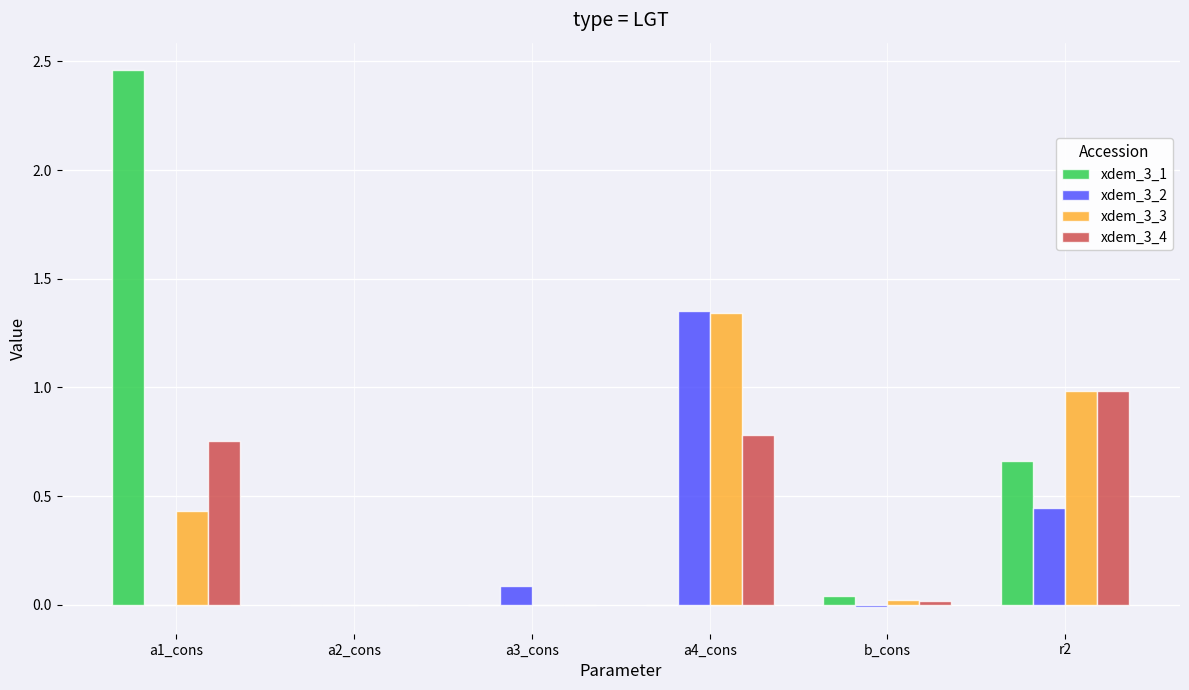

Between a1_cons and a2_cons, which series saw the biggest shift?

xdem_3_1